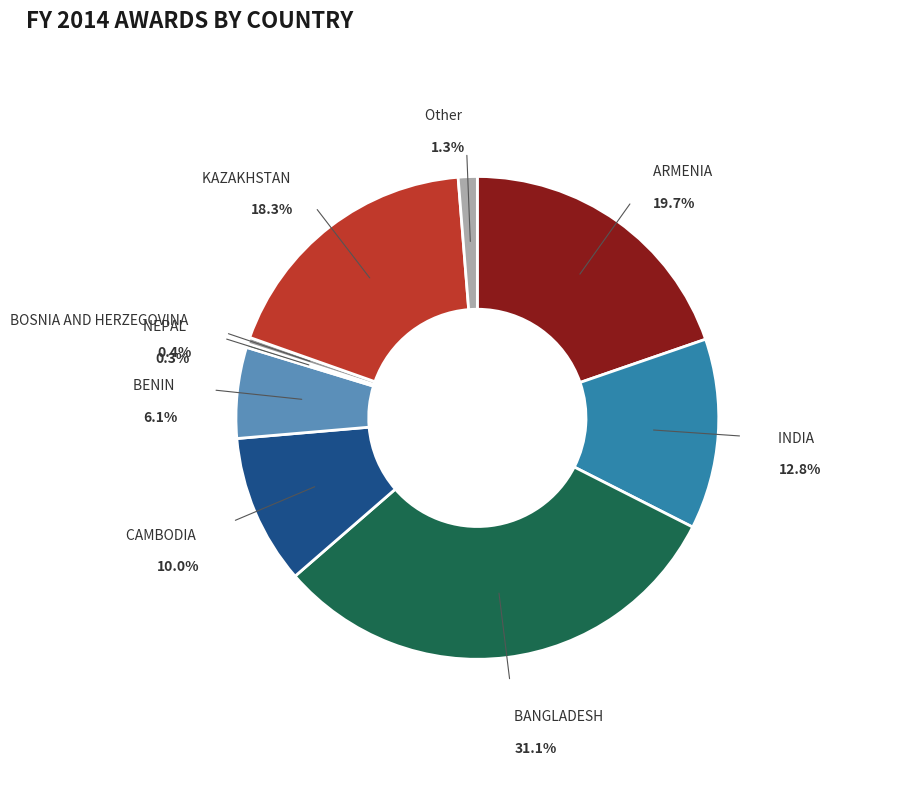

Which category has the smallest portion of the pie?

NEPAL